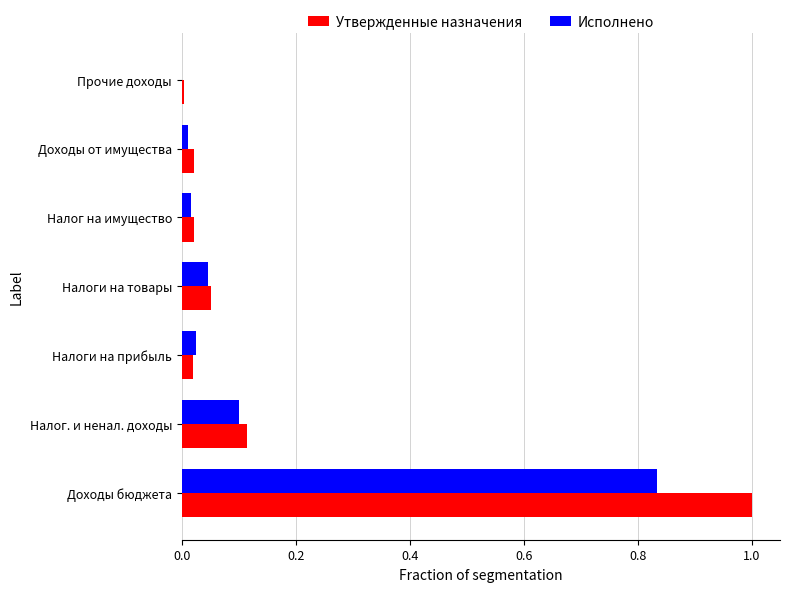

What is the greatest value displayed?

1.0